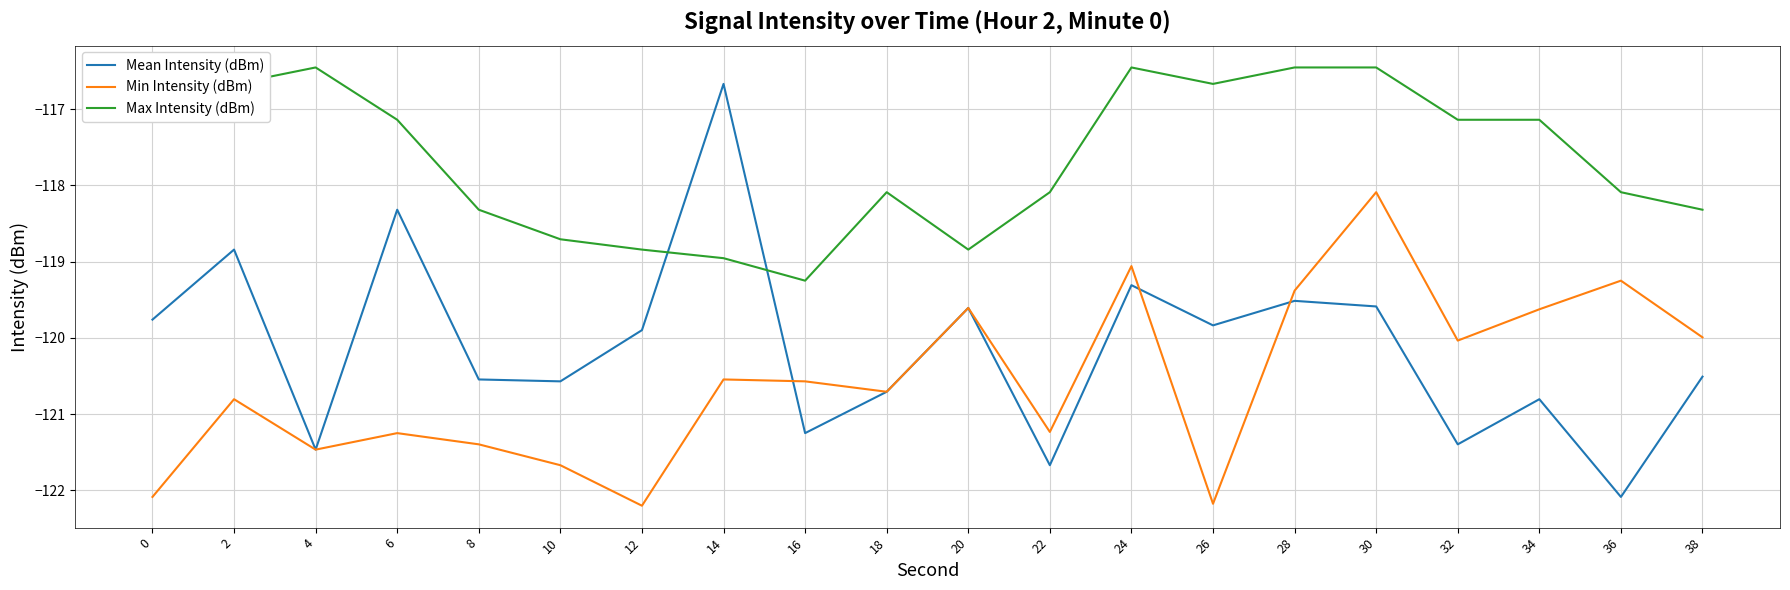

What is the difference between the highest and lowest values at 12?

3.4